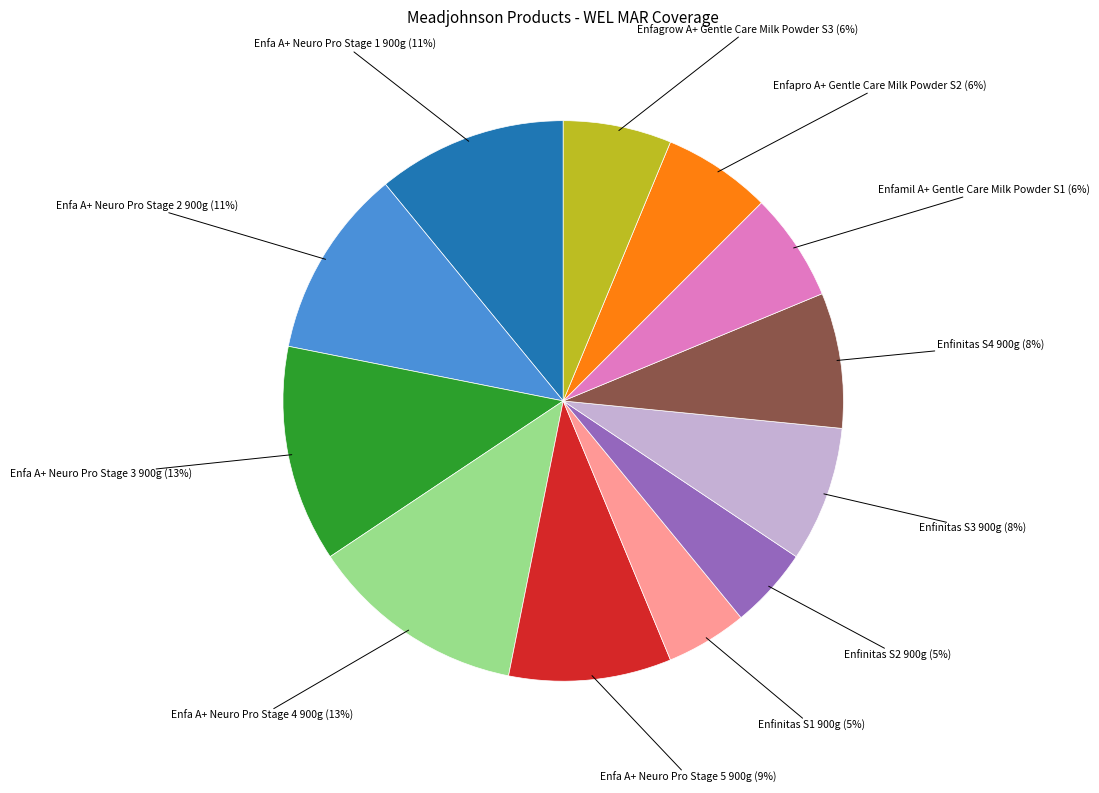

Does any single category account for the majority?

No